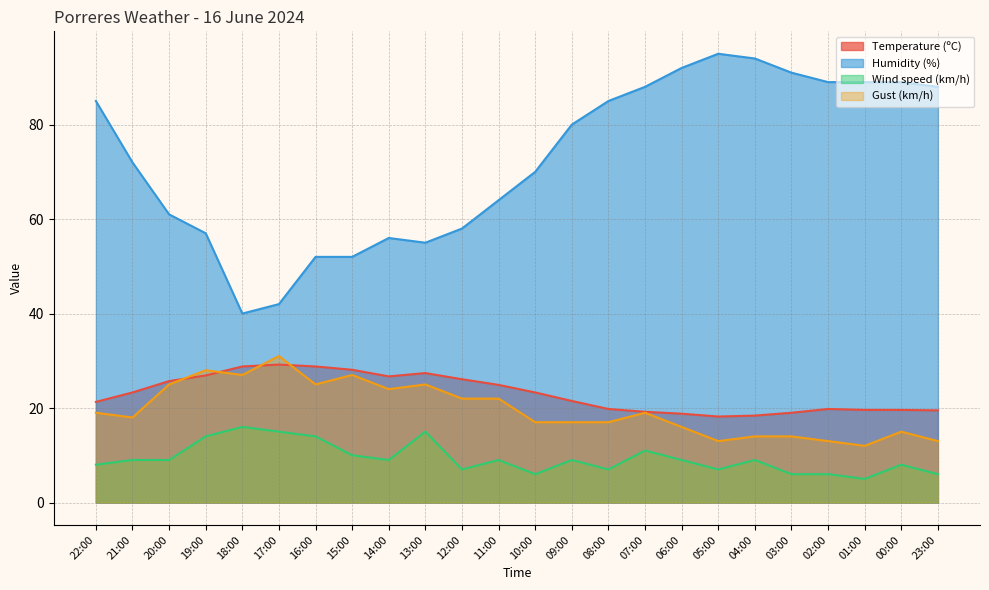

What is the maximum value for Temperature (ºC)?

29.2